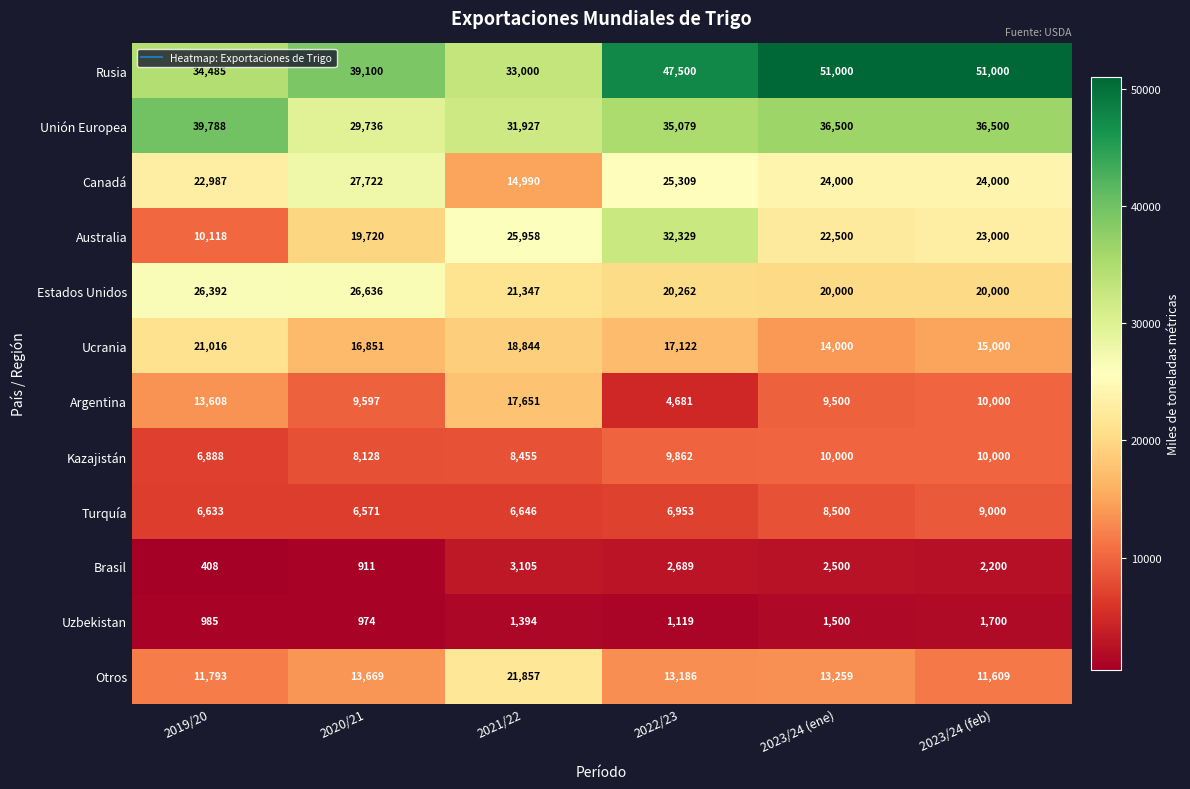

At which label is Brasil closest to 1756?

2023/24 (feb)